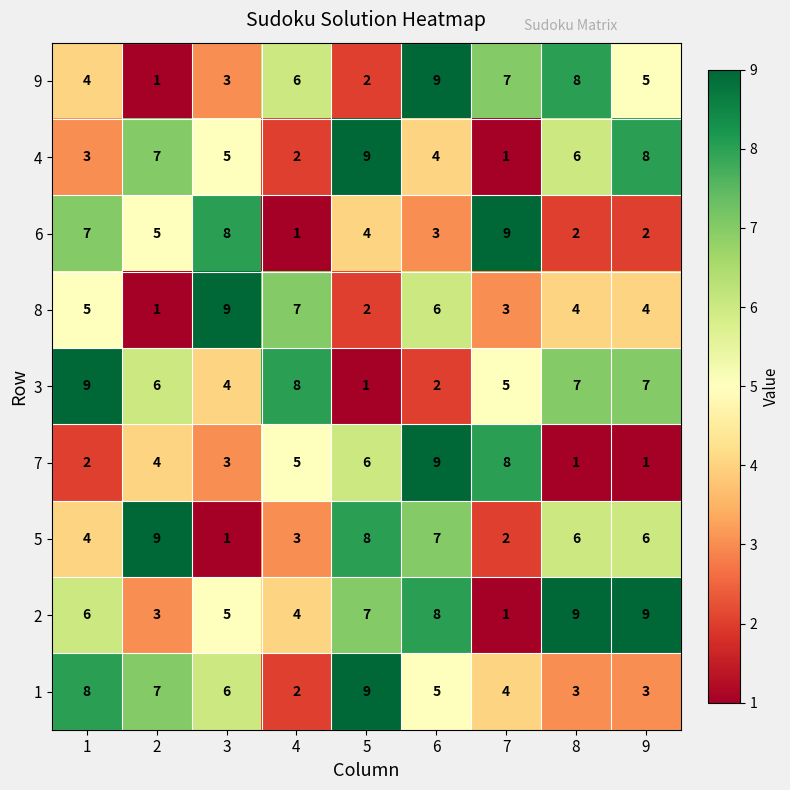

Is it true that 6 equals 7 at 1?

True